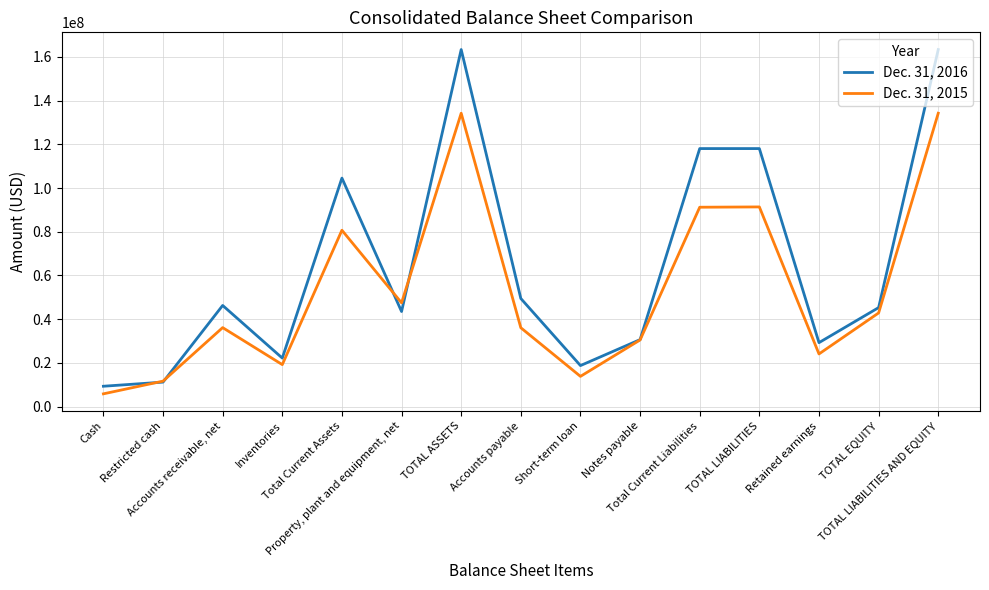

At which label is Dec. 31, 2015 closest to 70027225?

Total Current Assets